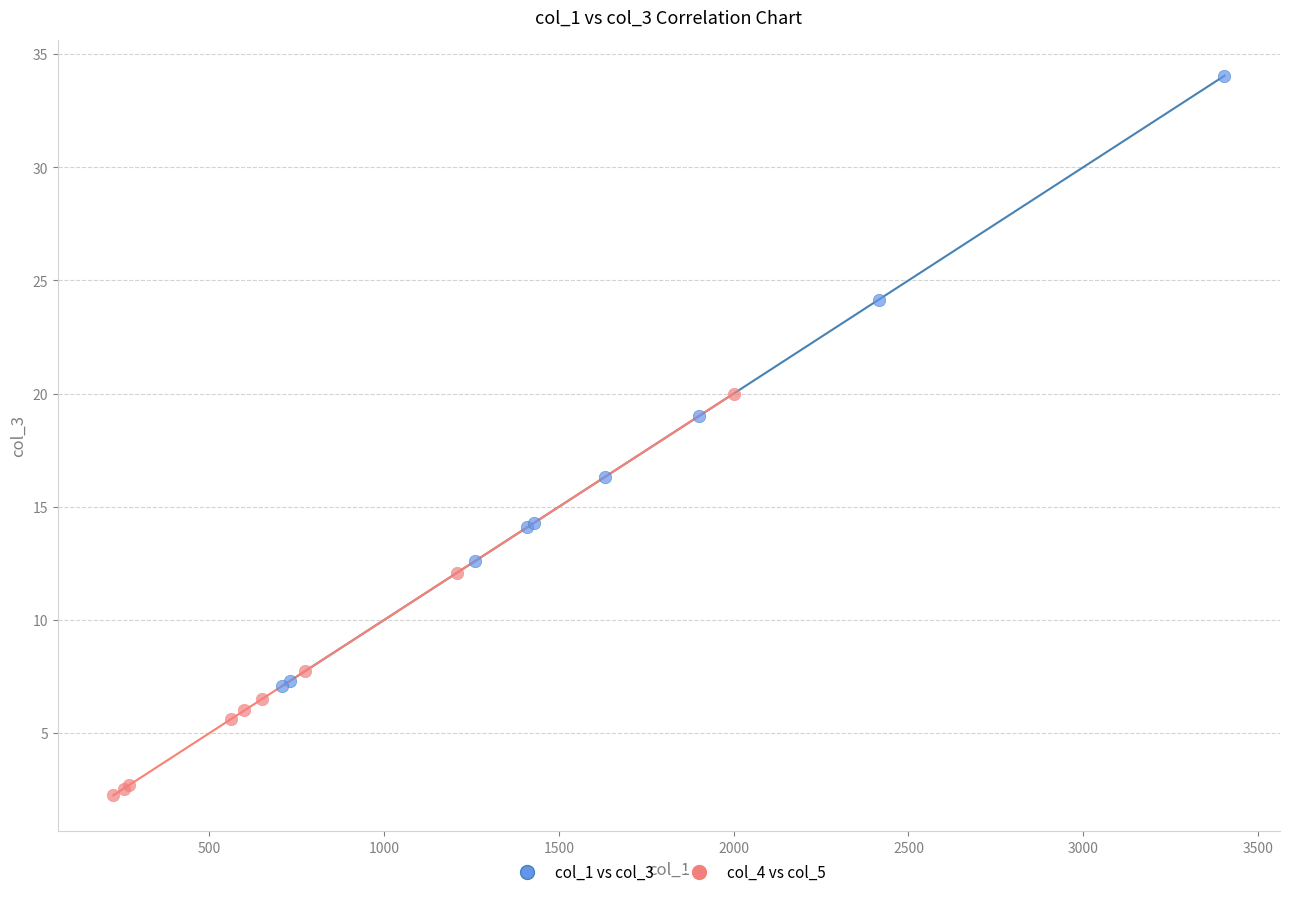

Which series has the largest Y range (max minus min)?

col_1 vs col_3